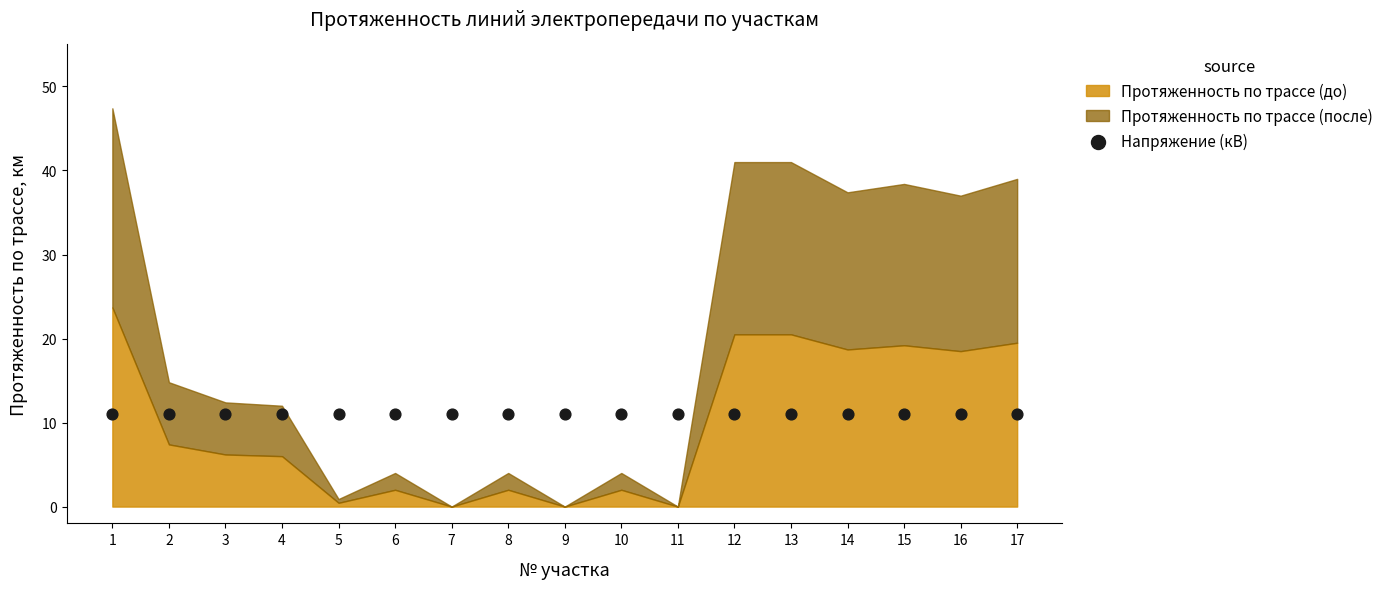

Which series has the largest total across all categories?

Напряжение (кВ)